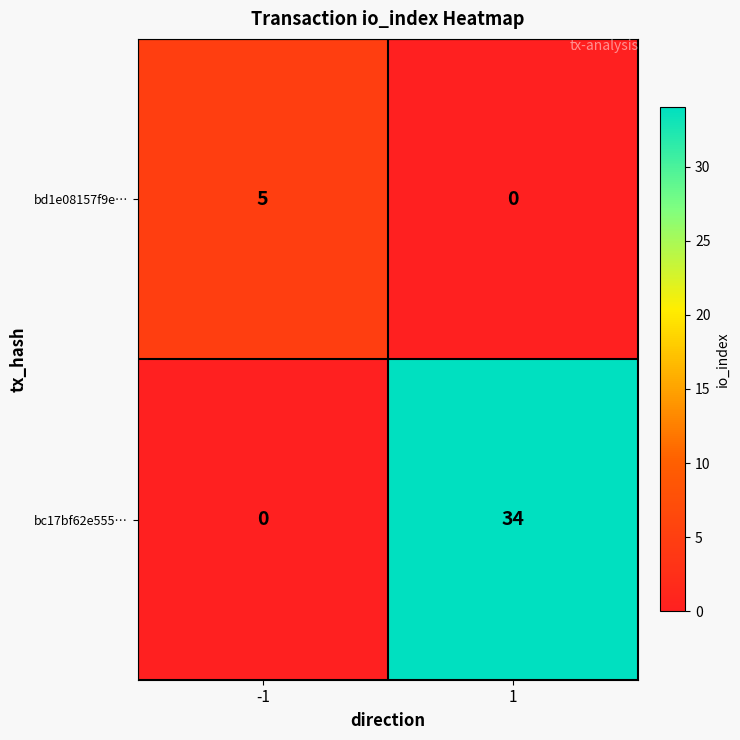

List the series in order of their peak value, lowest first.

bd1e08157f9e…, bc17bf62e555…